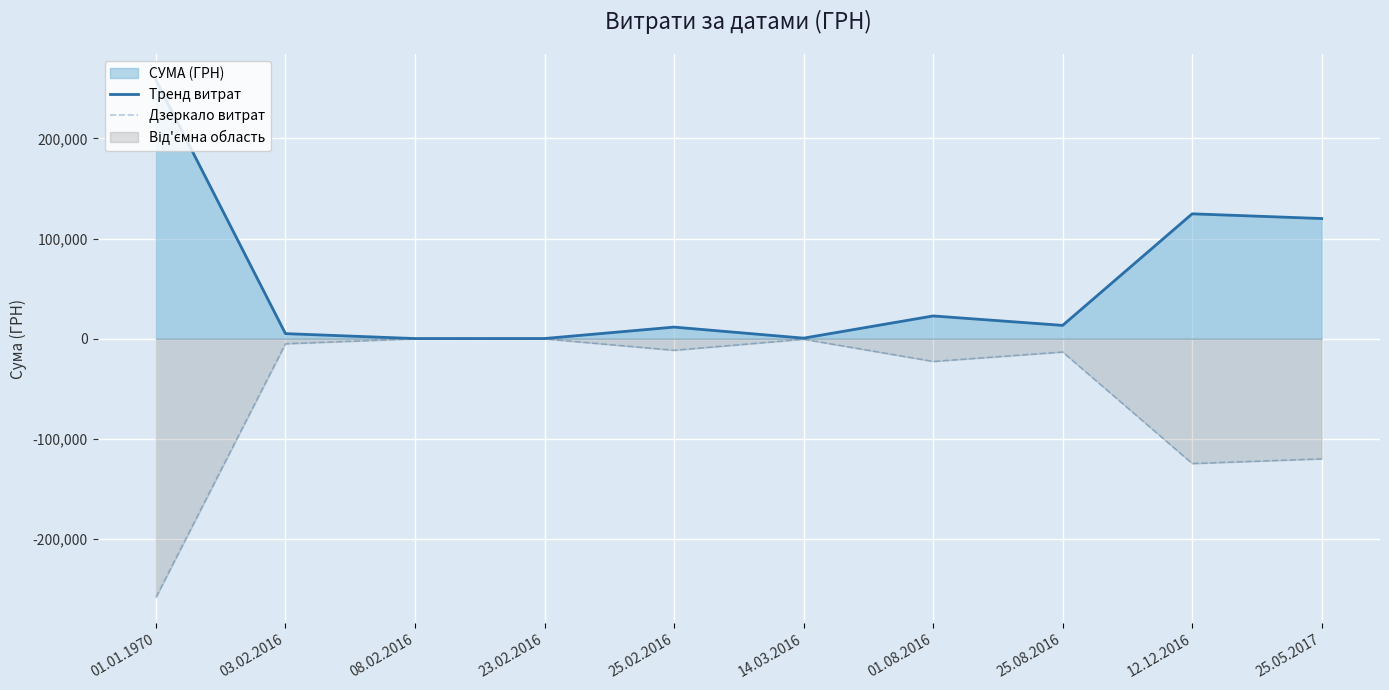

True or false: Дзеркало витрат and Тренд витрат intersect in this chart.

False